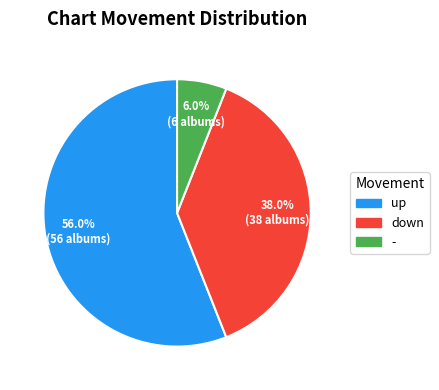

Does any single category account for the majority?

Yes